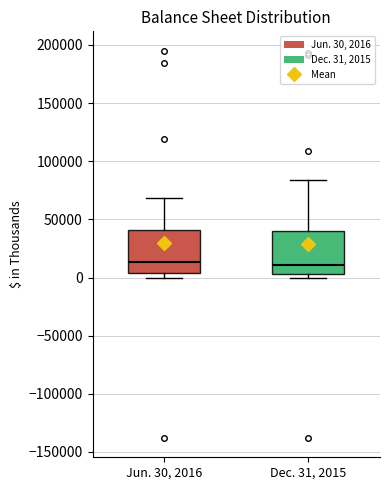

Where is the lower edge of the box for Jun. 30, 2016 on the y-axis? The values are not printed on the chart, so give them approximately, as read against the axis.

5000